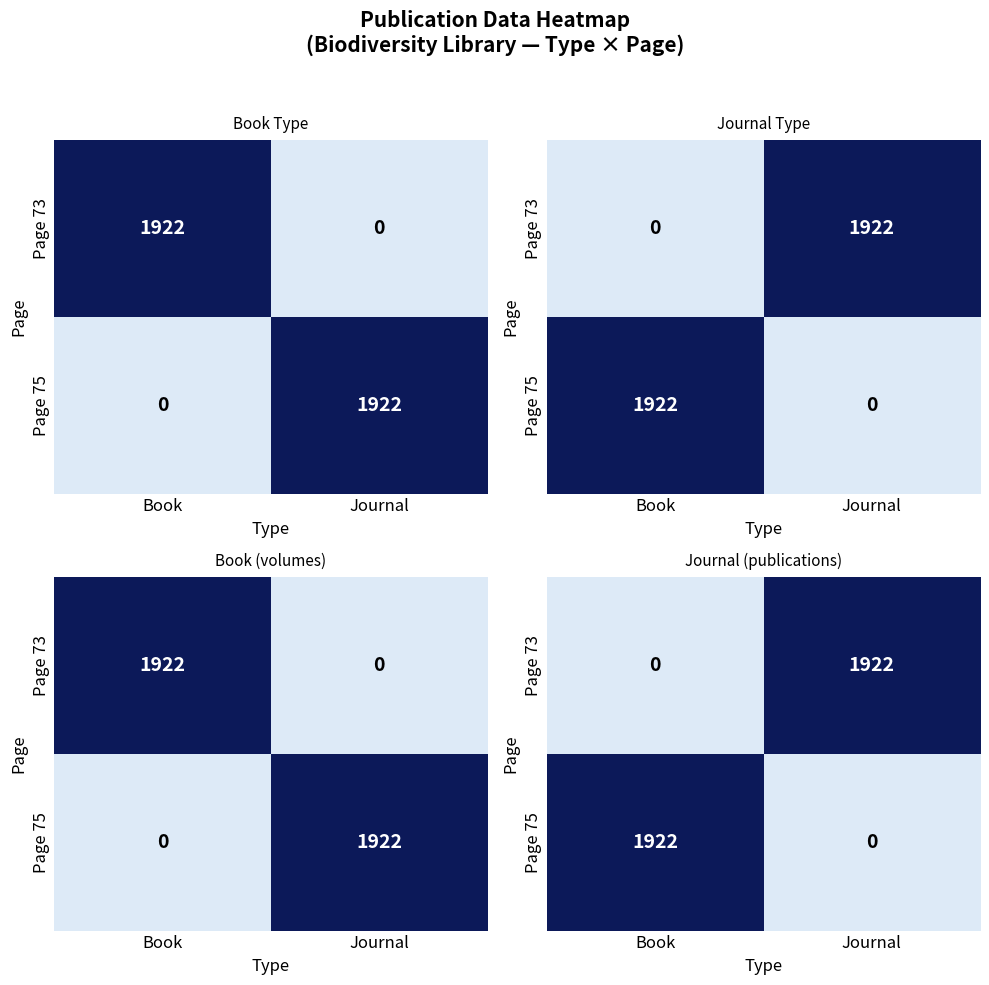

The Page 75 series shows -664 at Journal. True or false?

False